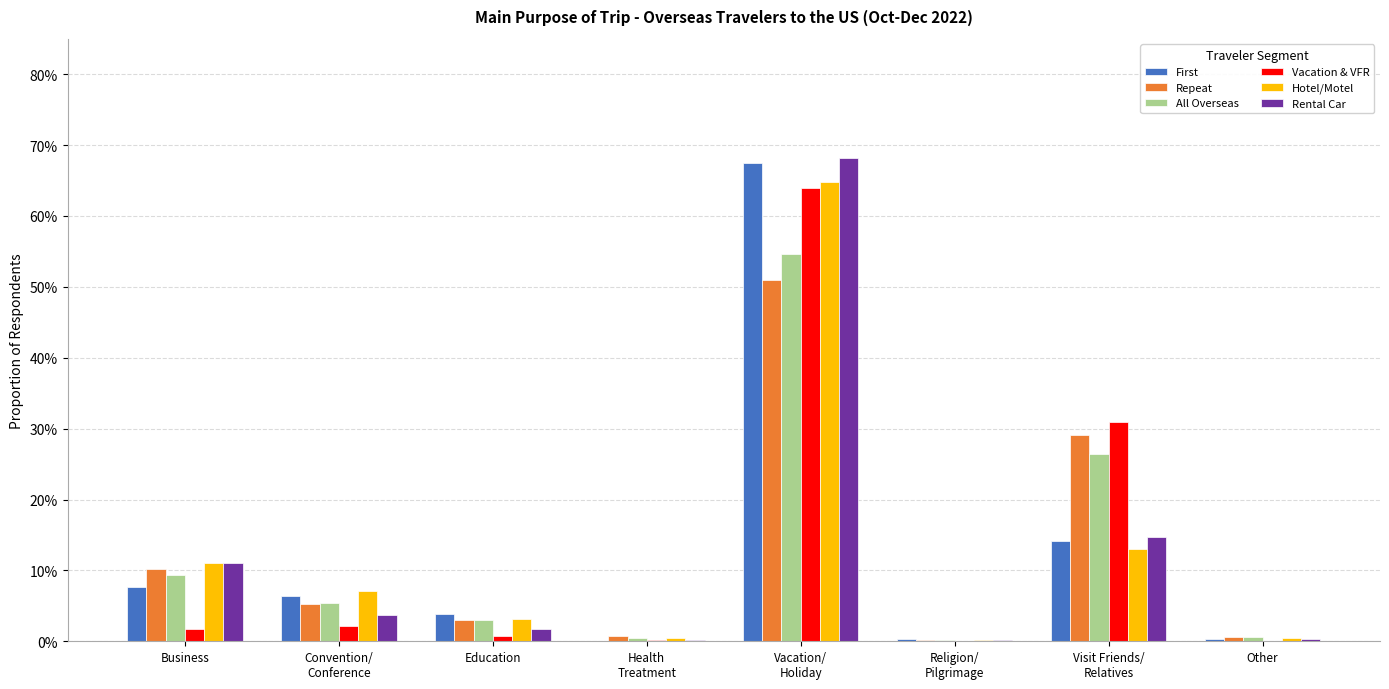

What is the difference between the maximum and minimum values in the Hotel/Motel series?

0.6